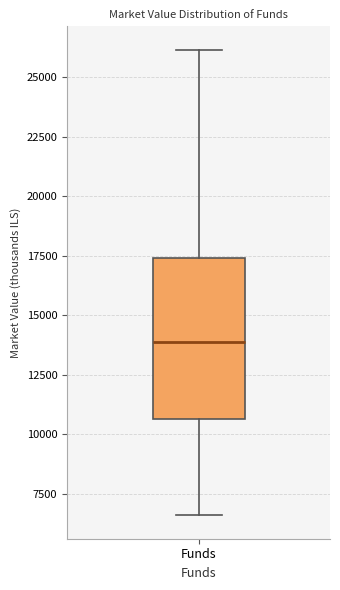

Read this box plot against the y-axis: the position of the median line, the range covered by the box, and the ends of both whiskers. The values are not printed on the chart, so give them approximately, as read against the axis.

median 14000, box 10500 to 17500, whiskers 6500 to 26000